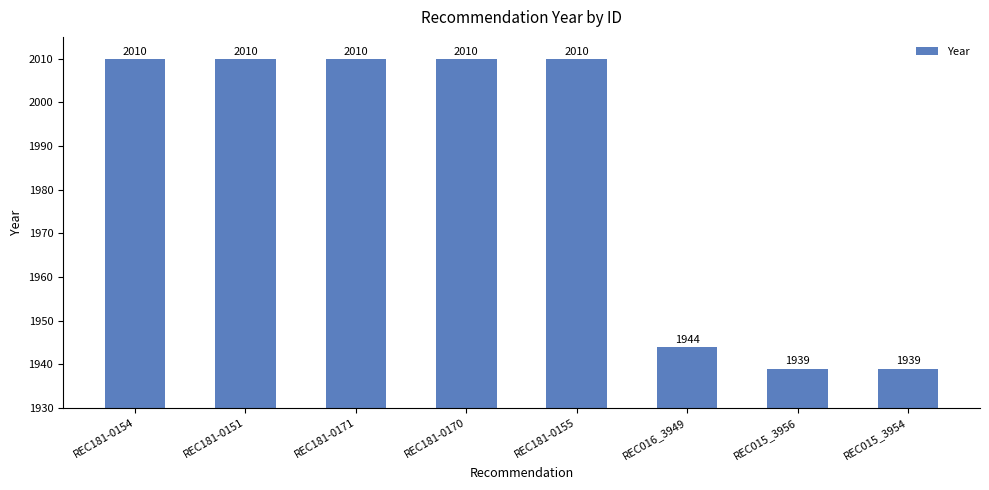

Approximately how many times larger is the value at REC015_3956 compared to REC181-0170?

1.0